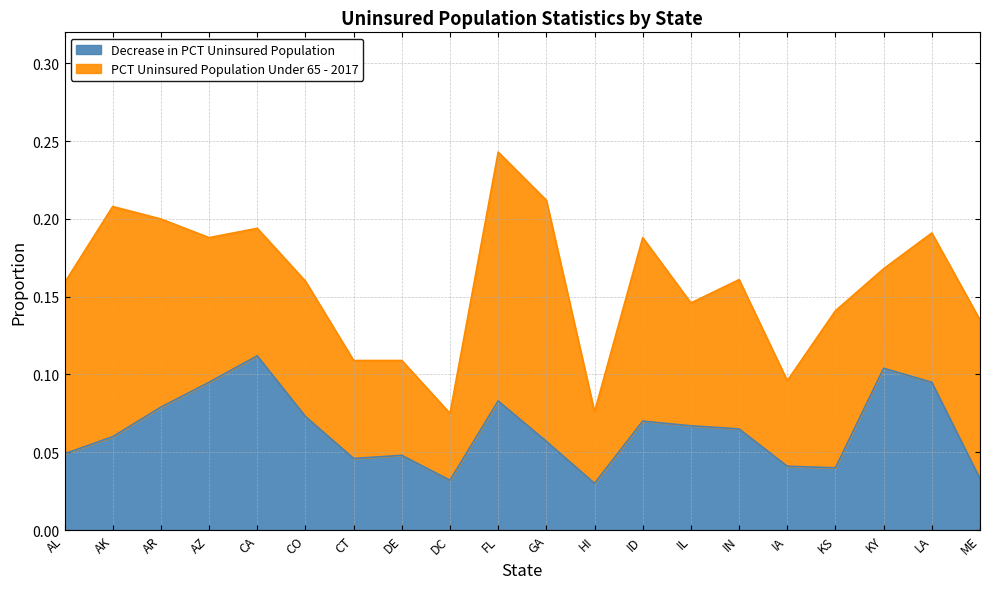

What is the difference between the maximum and minimum values?

0.1